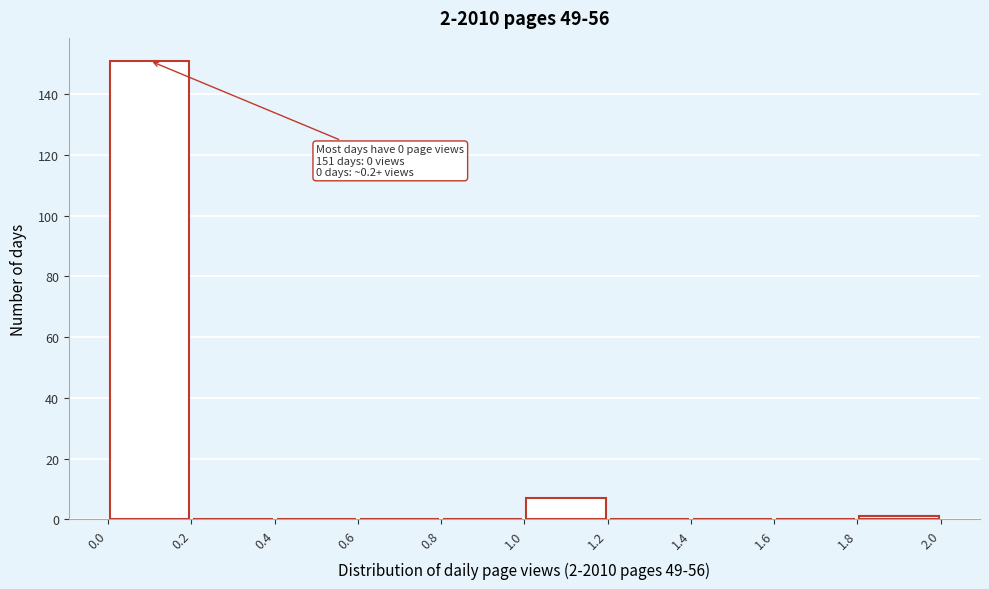

Which range on the x-axis has the tallest bar?

0.0 to 0.2